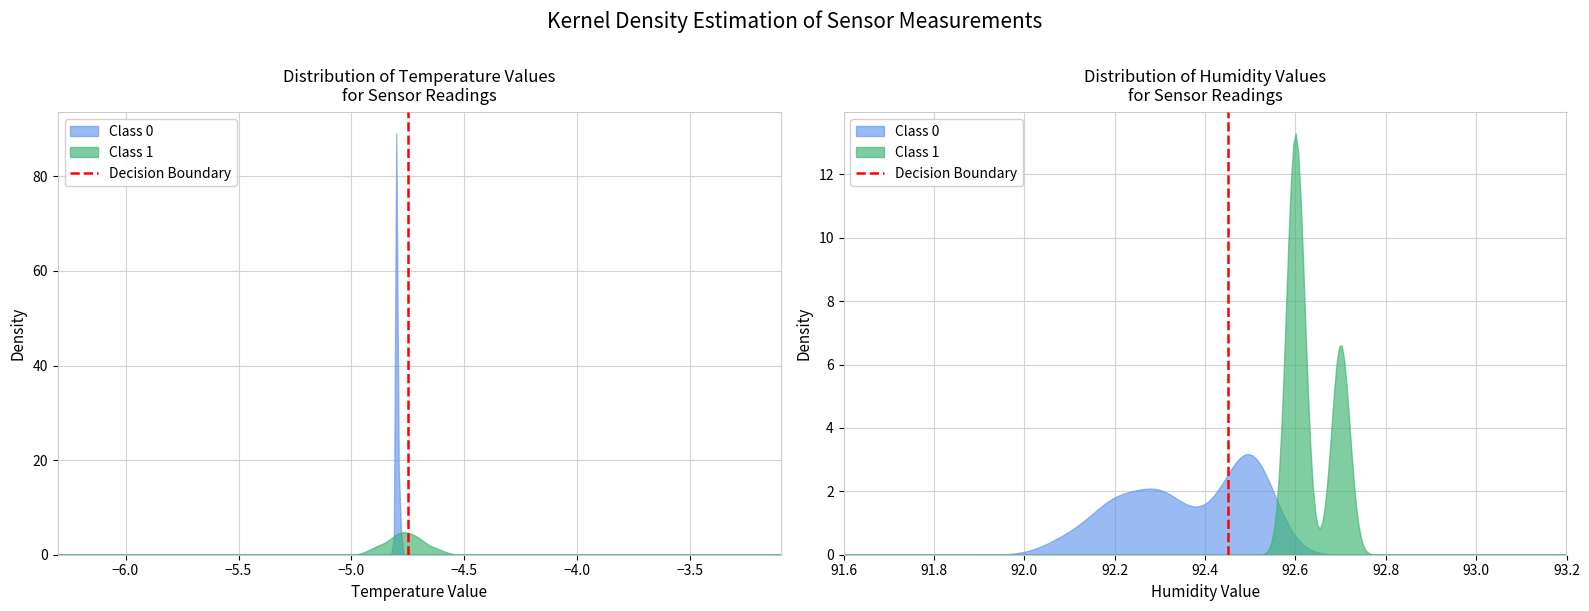

Reading right to left, what are all the values shown in this chart?

1	0